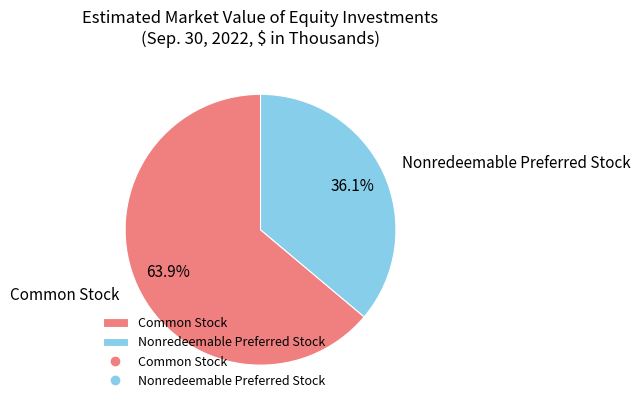

How many slices are in this pie chart?

2